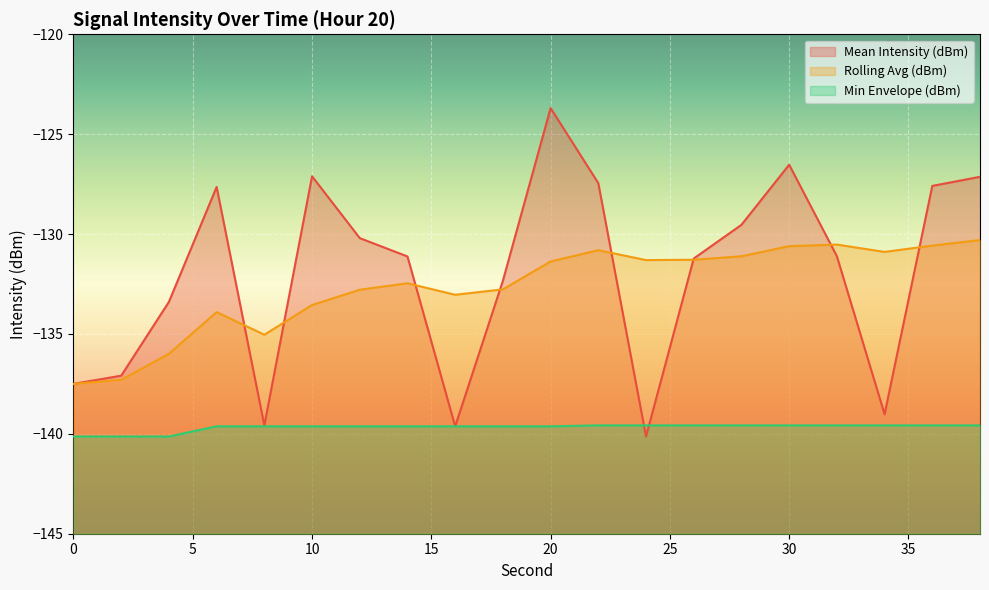

What is the value of the Mean Intensity (dBm) point at the 11th from the left?

-123.7